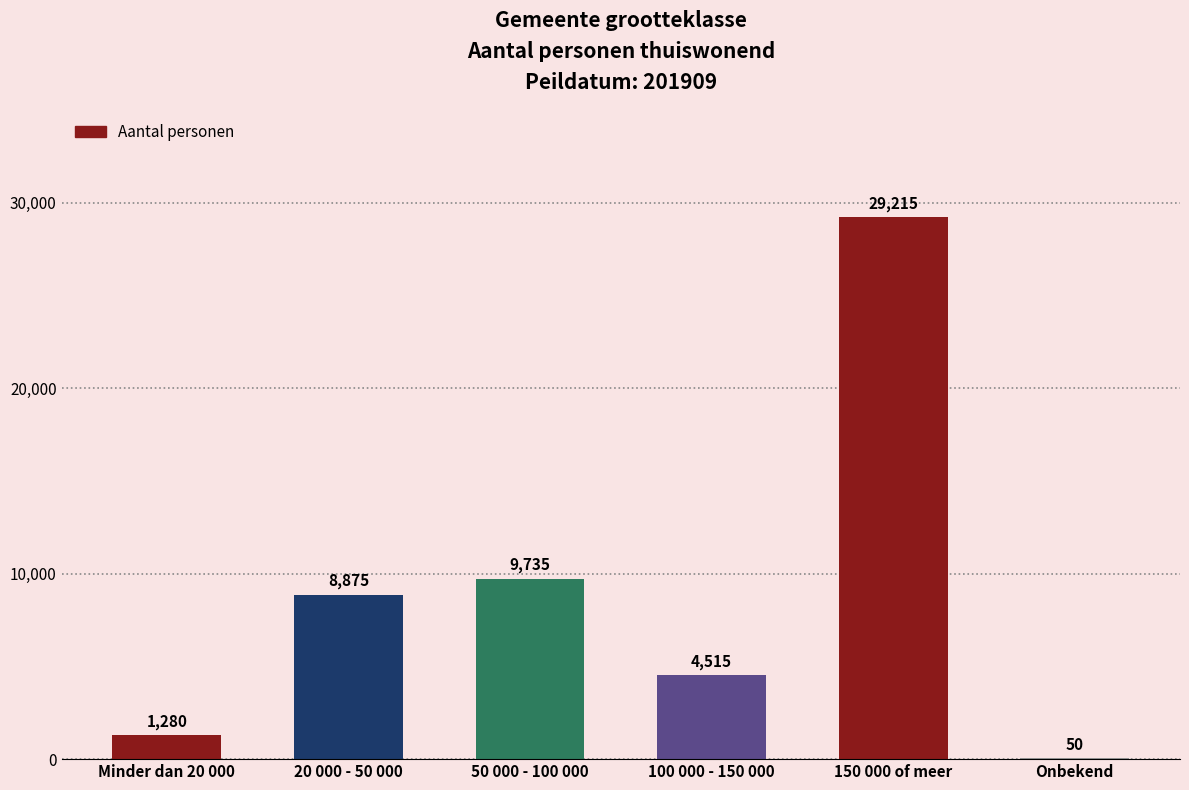

What is the sum of all values?

53670